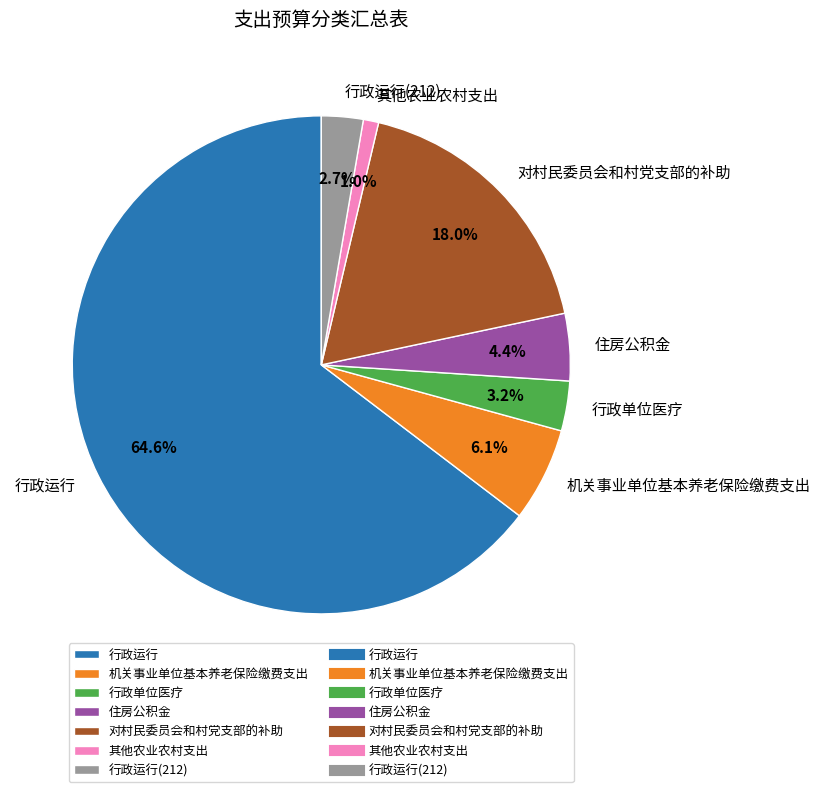

What is the smallest slice in the pie chart?

其他农业农村支出